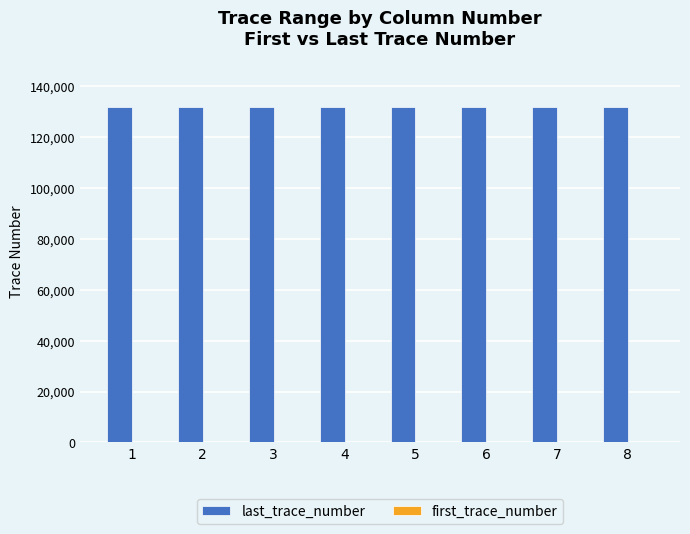

Are the bars horizontal?

No